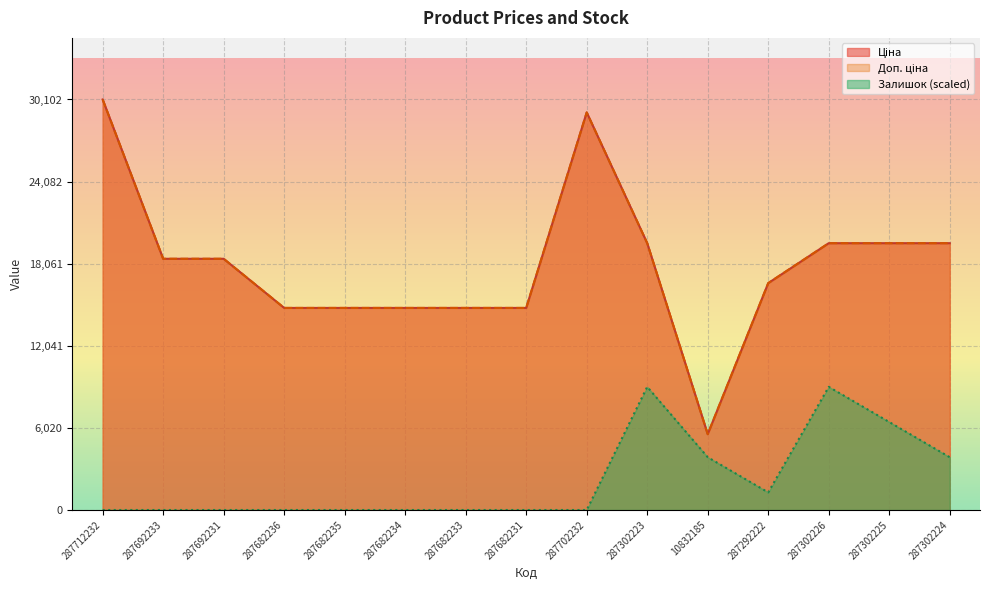

What is the sum of the Ціна values at 287682231 and 287712232?

44920.4